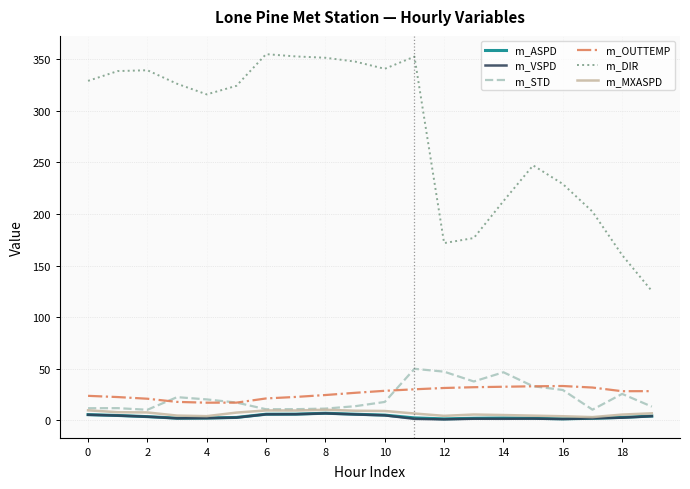

True or false: m_VSPD and m_OUTTEMP cross at least once.

False